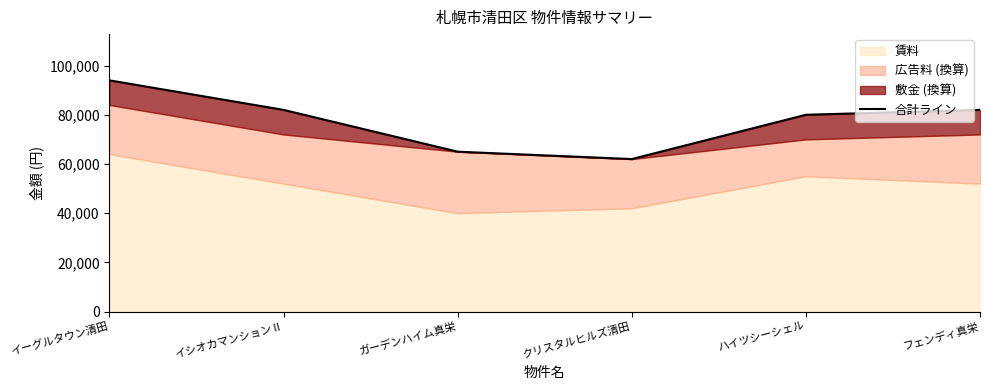

The value at ハイツシーシェル is 80000. True or false?

True